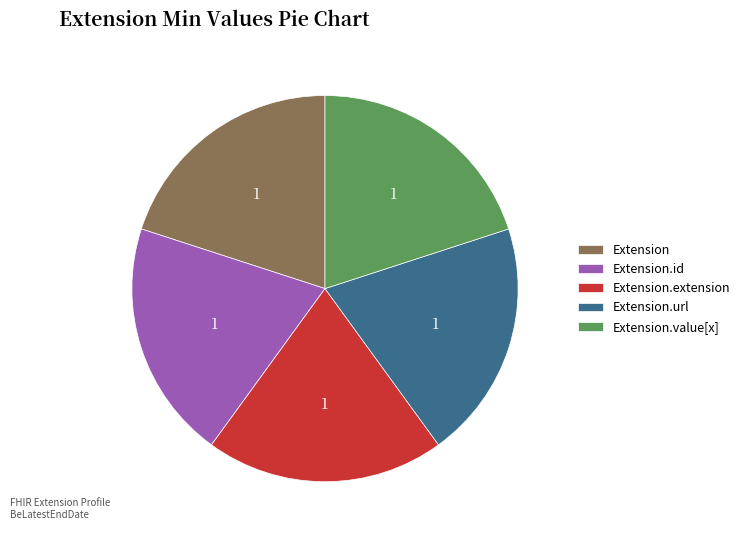

Approximately how many times larger is the value at Extension.url compared to Extension.id?

1.0